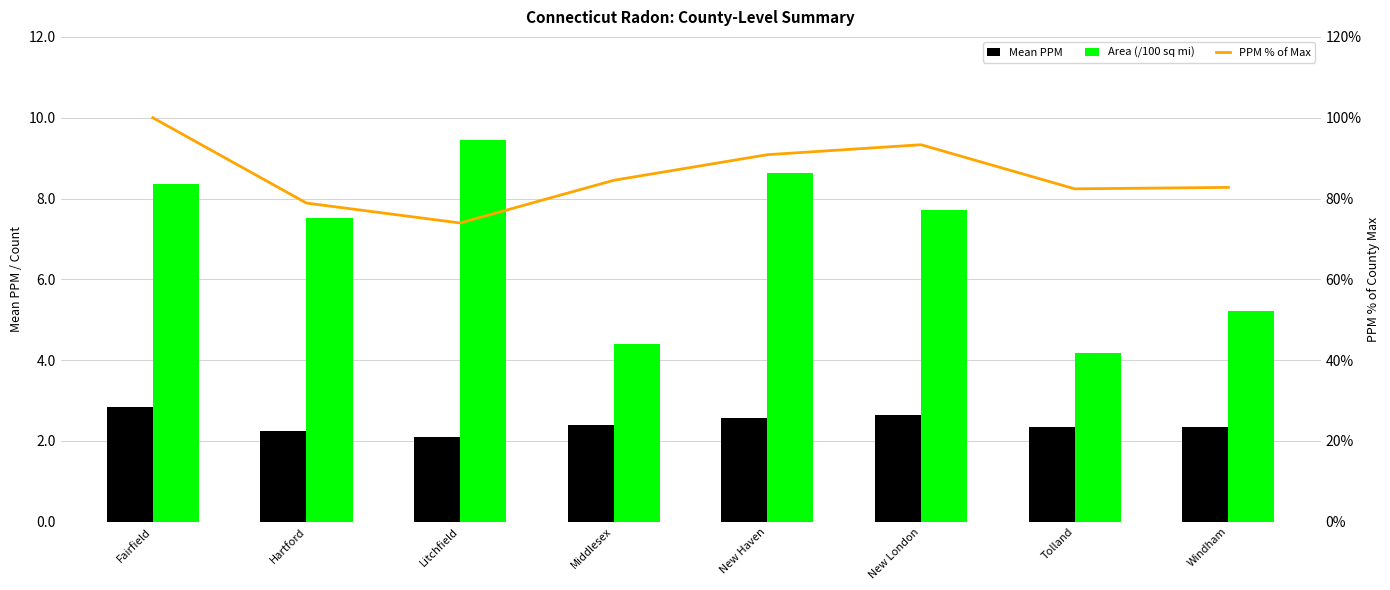

What is the label of the 1st bar from the left?

Fairfield